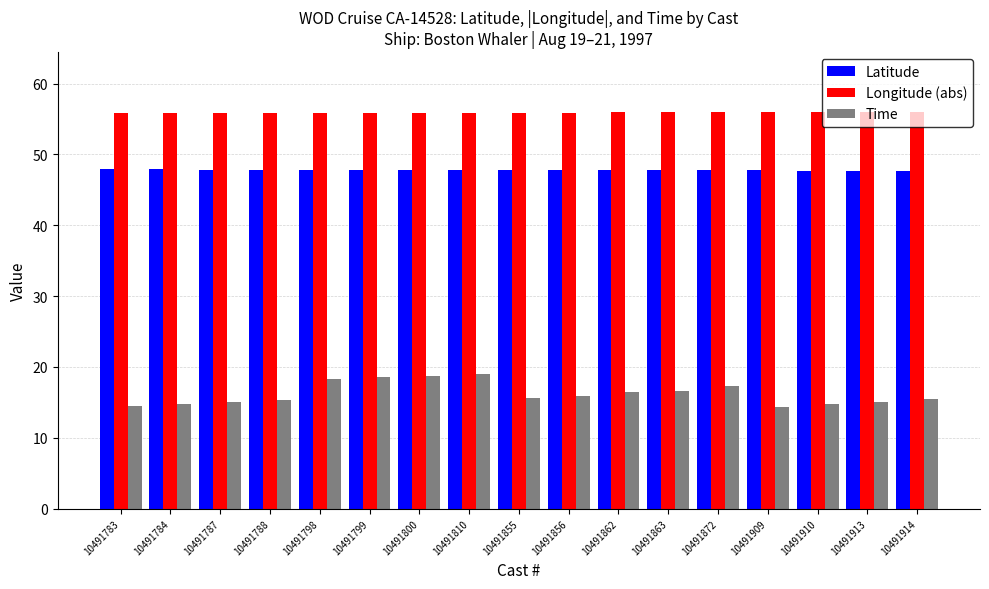

What is the value of the Latitude bar at the 4th from the left?

47.9